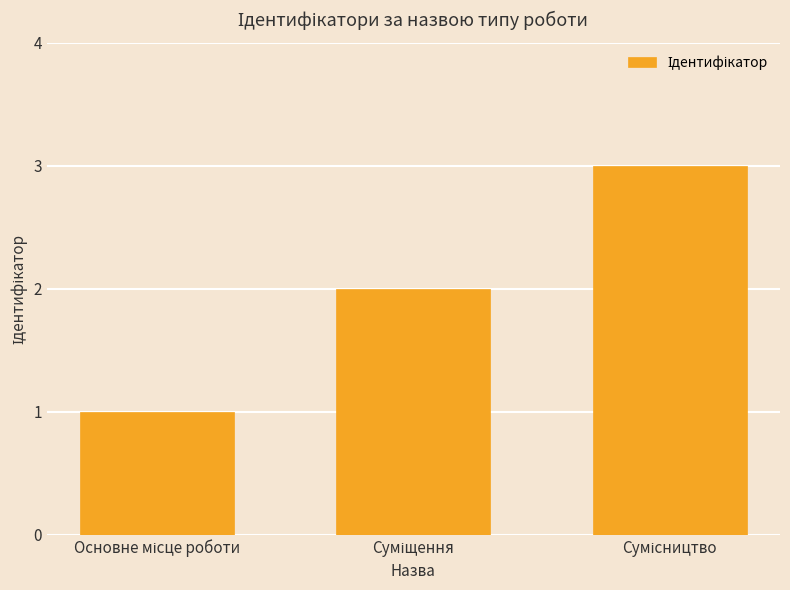

How many data points are less than 2?

1